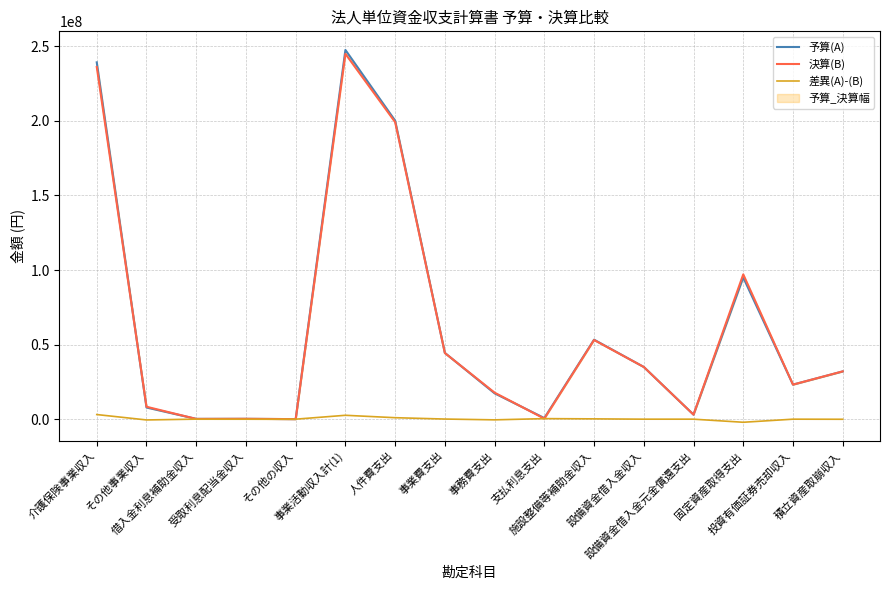

Which series has the largest total across all categories?

予算(A)